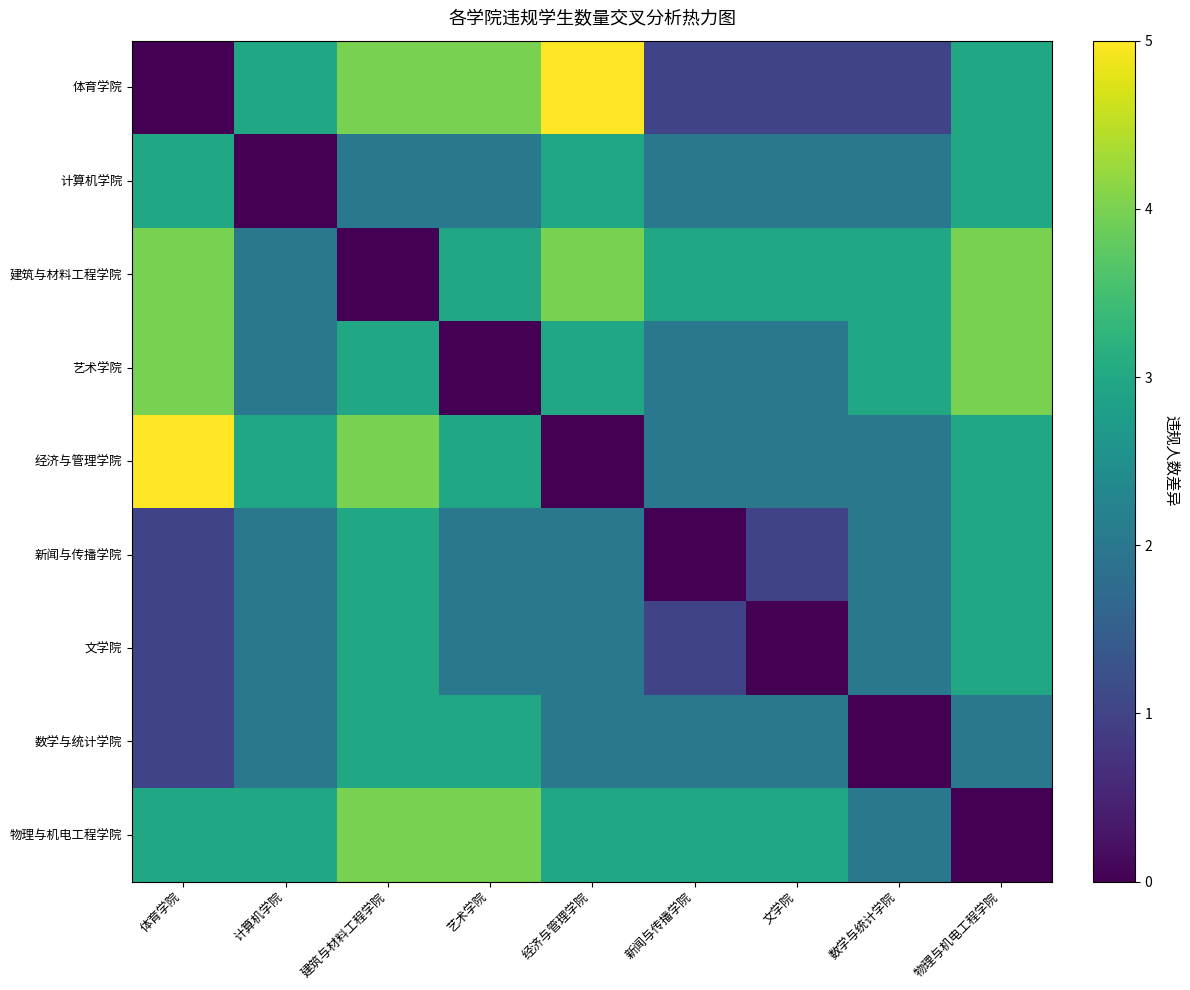

Reading left to right, extract all data points from this chart.

体育学院: 体育学院=0	计算机学院=3	建筑与材料工程学院=4	艺术学院=4	经济与管理学院=5	新闻与传播学院=1	文学院=1	数学与统计学院=1	物理与机电工程学院=3
计算机学院: 体育学院=3	计算机学院=0	建筑与材料工程学院=2	艺术学院=2	经济与管理学院=3	新闻与传播学院=2	文学院=2	数学与统计学院=2	物理与机电工程学院=3
建筑与材料工程学院: 体育学院=4	计算机学院=2	建筑与材料工程学院=0	艺术学院=3	经济与管理学院=4	新闻与传播学院=3	文学院=3	数学与统计学院=3	物理与机电工程学院=4
艺术学院: 体育学院=4	计算机学院=2	建筑与材料工程学院=3	艺术学院=0	经济与管理学院=3	新闻与传播学院=2	文学院=2	数学与统计学院=3	物理与机电工程学院=4
经济与管理学院: 体育学院=5	计算机学院=3	建筑与材料工程学院=4	艺术学院=3	经济与管理学院=0	新闻与传播学院=2	文学院=2	数学与统计学院=2	物理与机电工程学院=3
新闻与传播学院: 体育学院=1	计算机学院=2	建筑与材料工程学院=3	艺术学院=2	经济与管理学院=2	新闻与传播学院=0	文学院=1	数学与统计学院=2	物理与机电工程学院=3
文学院: 体育学院=1	计算机学院=2	建筑与材料工程学院=3	艺术学院=2	经济与管理学院=2	新闻与传播学院=1	文学院=0	数学与统计学院=2	物理与机电工程学院=3
数学与统计学院: 体育学院=1	计算机学院=2	建筑与材料工程学院=3	艺术学院=3	经济与管理学院=2	新闻与传播学院=2	文学院=2	数学与统计学院=0	物理与机电工程学院=2
物理与机电工程学院: 体育学院=3	计算机学院=3	建筑与材料工程学院=4	艺术学院=4	经济与管理学院=3	新闻与传播学院=3	文学院=3	数学与统计学院=2	物理与机电工程学院=0